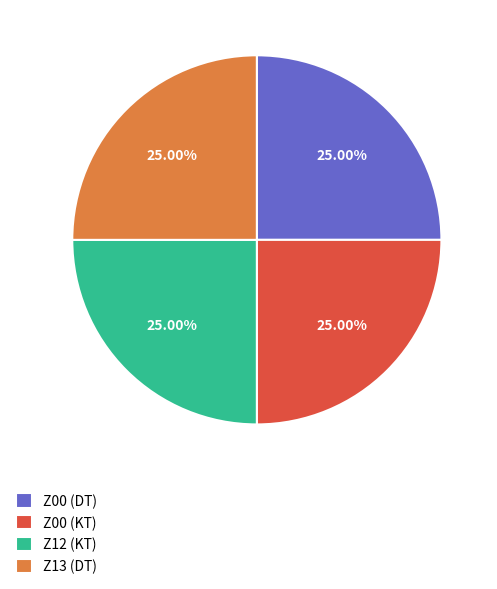

Approximately how many times larger is the value at Z12 (KT) compared to Z00 (KT)?

1.0